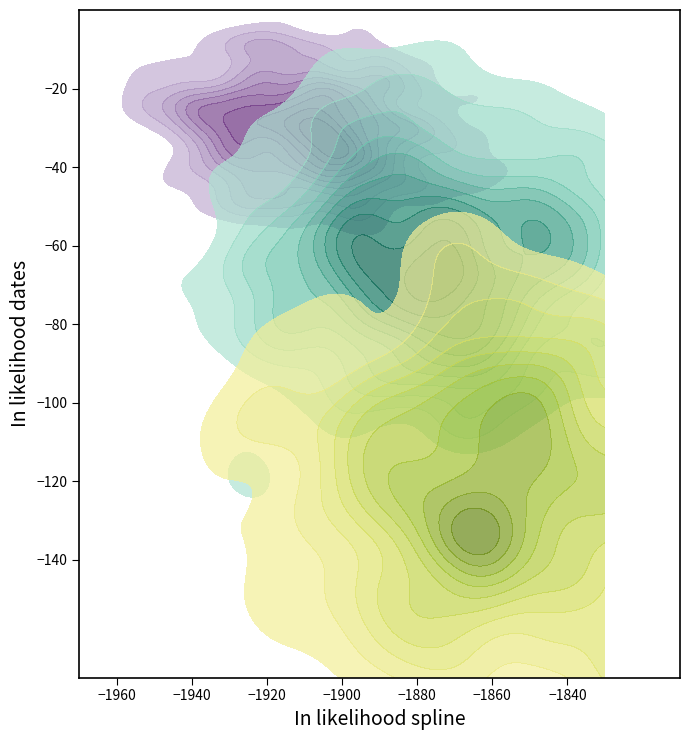

What is the smallest value displayed?

-160